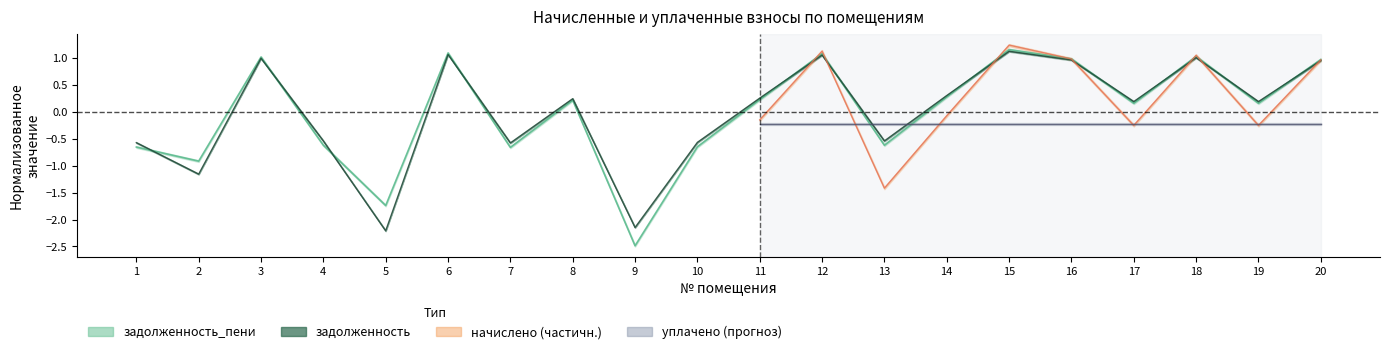

How many values in задолженность are above zero?

12